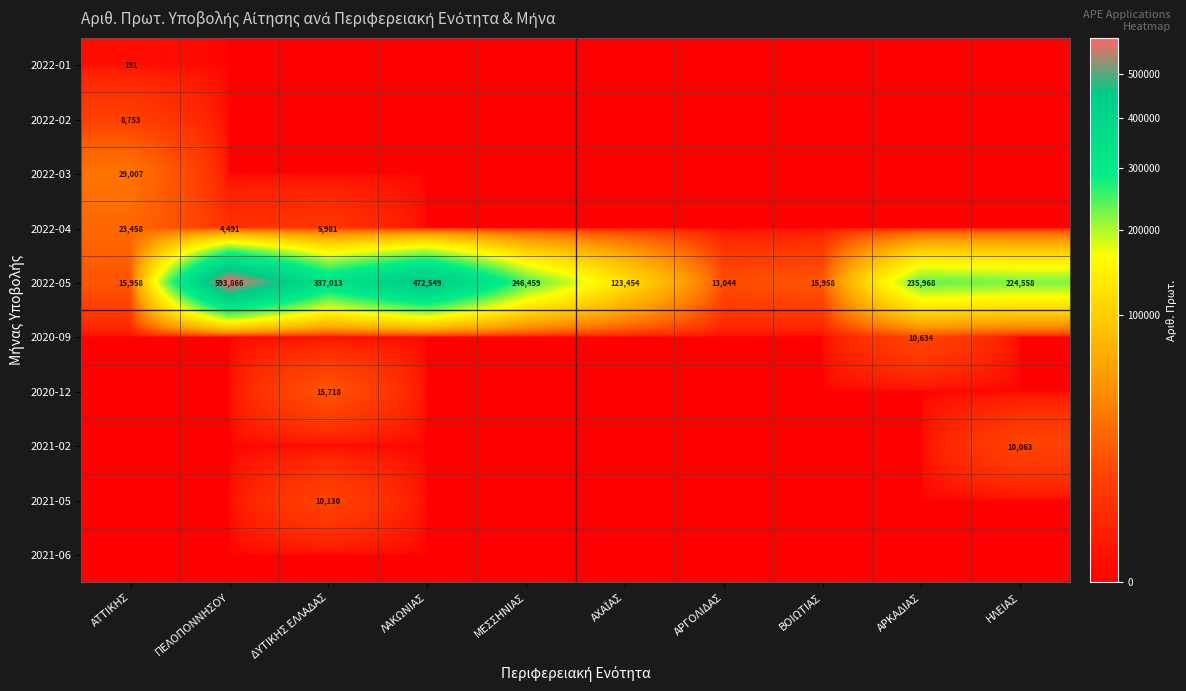

The 2022-02 series shows 12561 at ΑΤΤΙΚΗΣ. True or false?

False